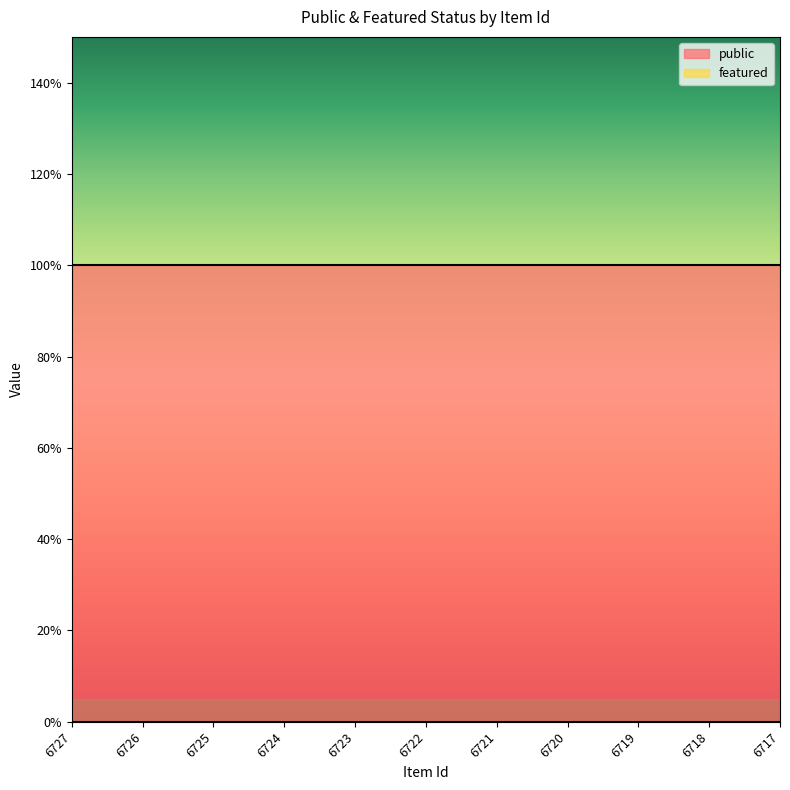

Reading right to left, list all the values displayed in this chart.

public: 1	1	1	1	1	1	1	1	1	1	1
featured: 0	0	0	0	0	0	0	0	0	0	0